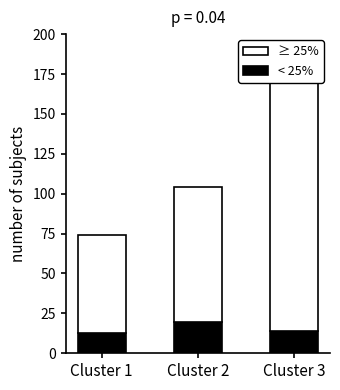

Reading left to right, list all the values displayed in this chart.

< 25%: 12.5	19.5	13.7
≥ 25%: 61.5	85.0	156.4